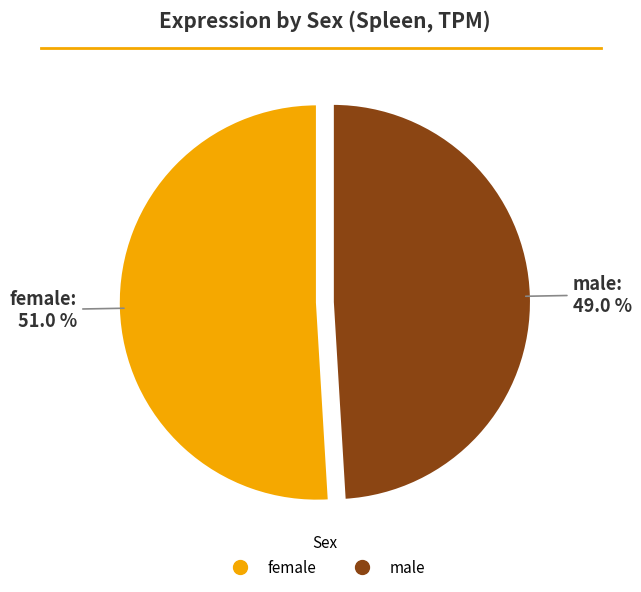

Combined, do male and female account for over 50%?

Yes